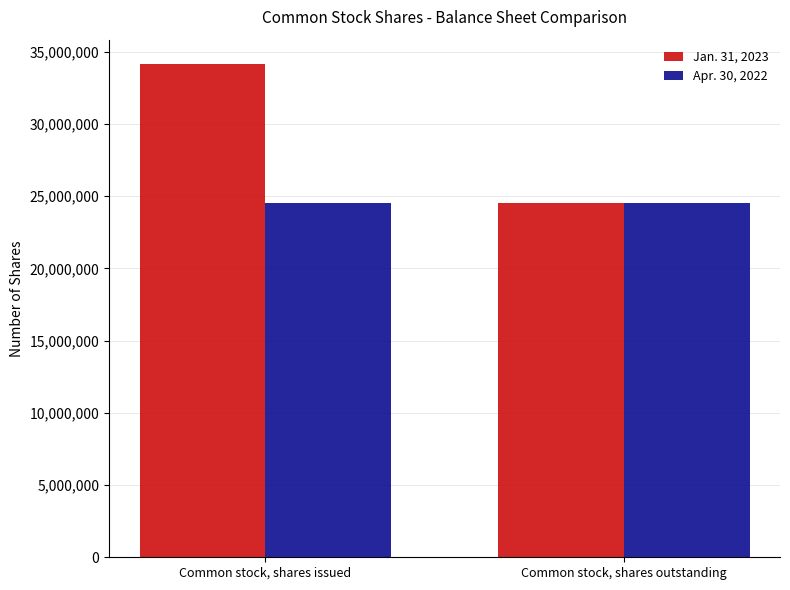

The value of Apr. 30, 2022 at Common stock, shares issued is 24550748. True or false?

True